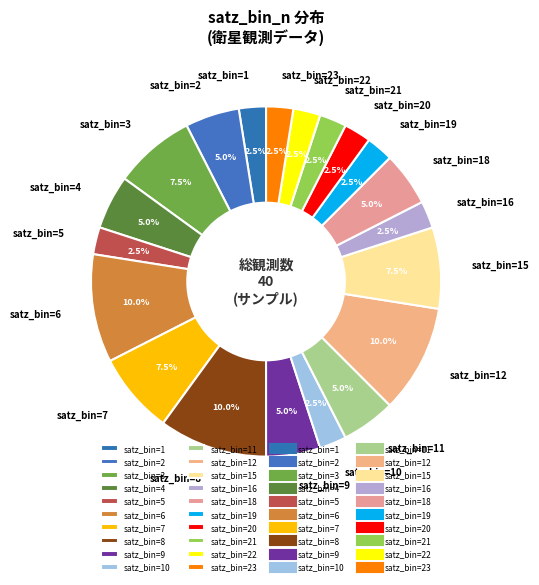

Approximately how many times larger is the value at satz_bin=12 compared to satz_bin=4?

2.0